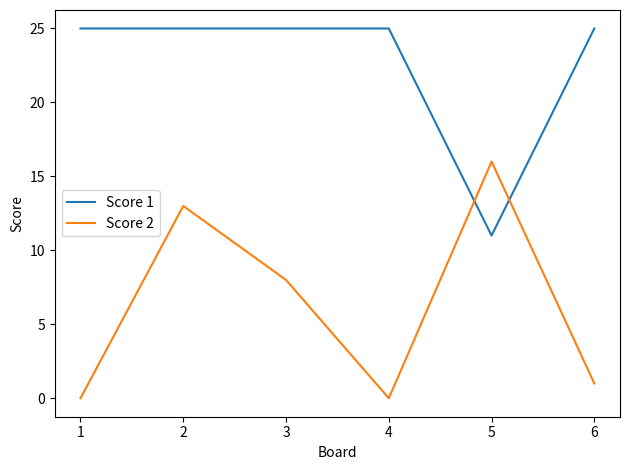

Which category has the highest value in the Score 2 series?

5